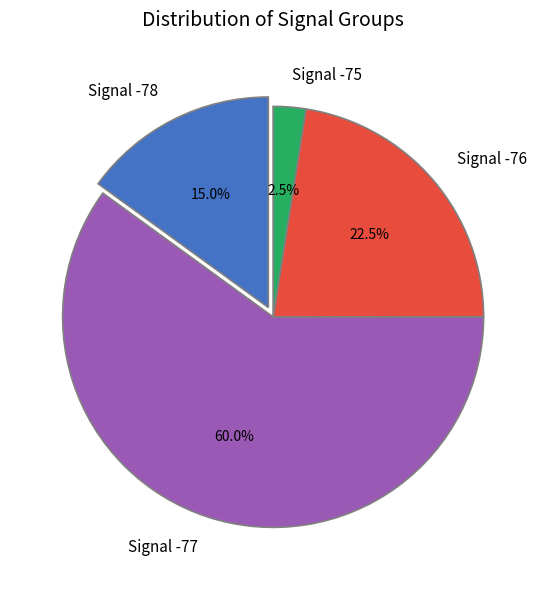

Is there a majority slice in this chart?

Yes